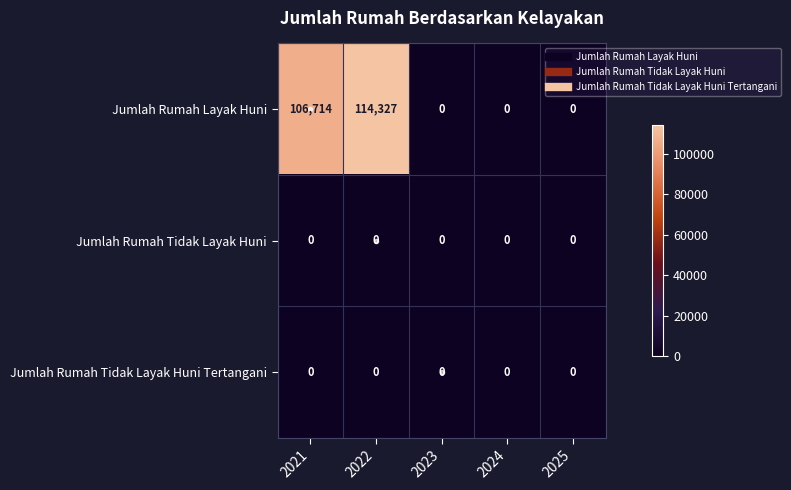

The value of Jumlah Rumah Layak Huni at 2025 is 77350. True or false?

False